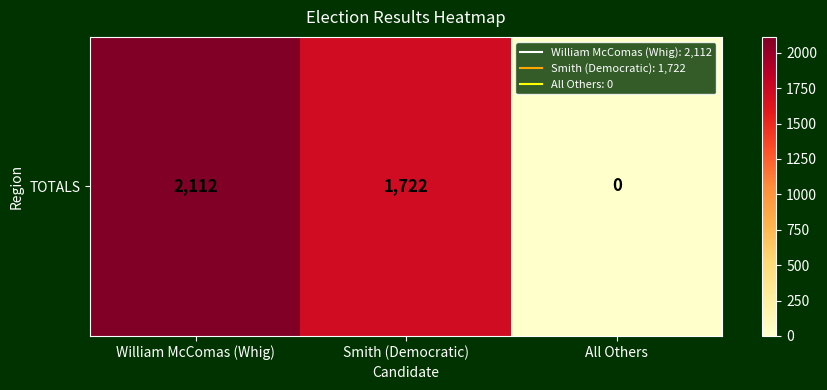

Reading left to right, list all the values displayed in this chart.

2112	1722	0